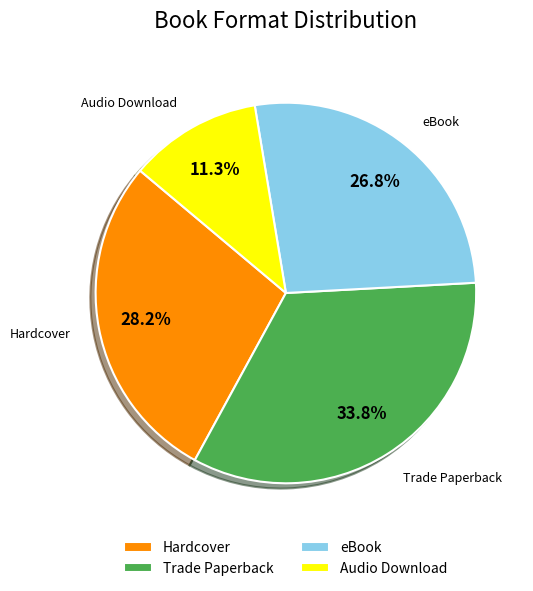

Is there a majority slice in this chart?

No